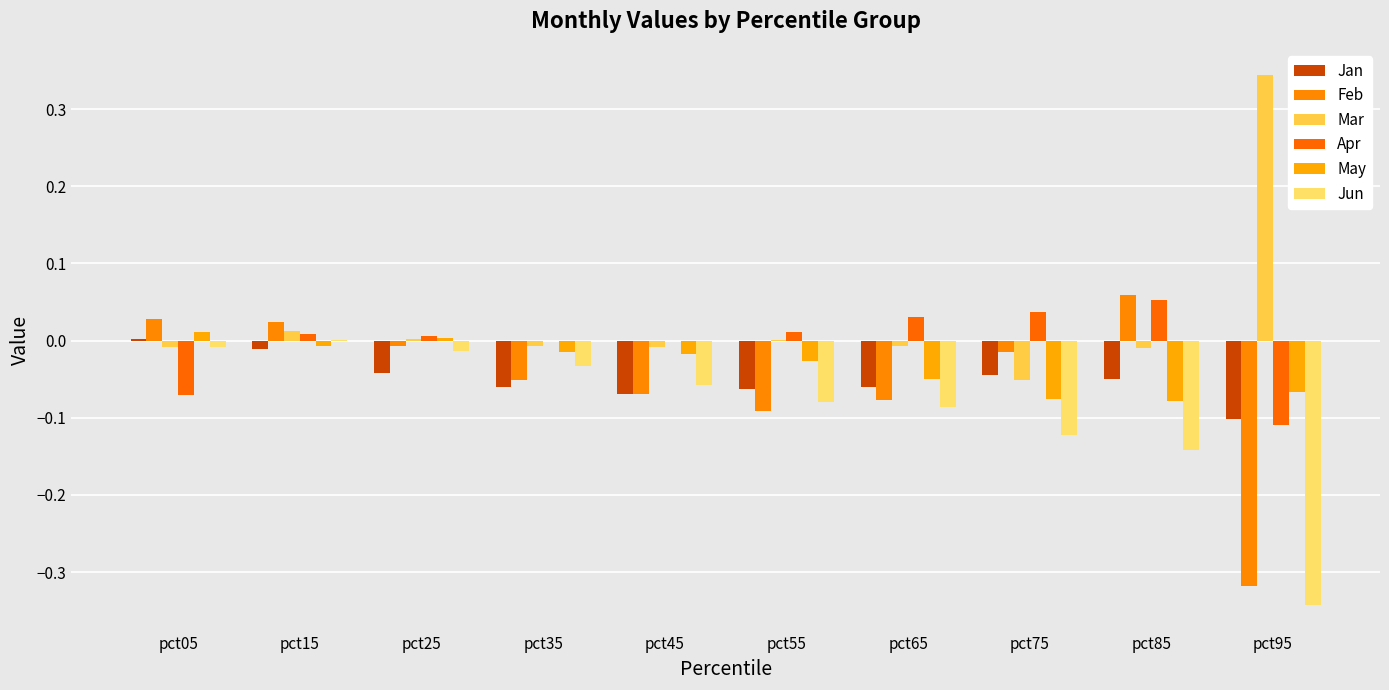

Which series has the widest spread of values?

Mar